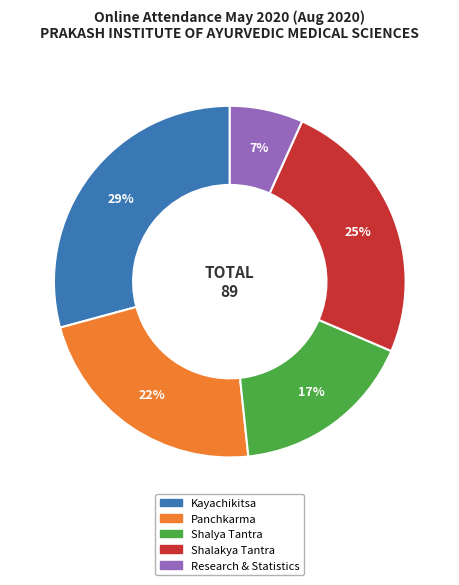

Is there a majority slice in this chart?

No